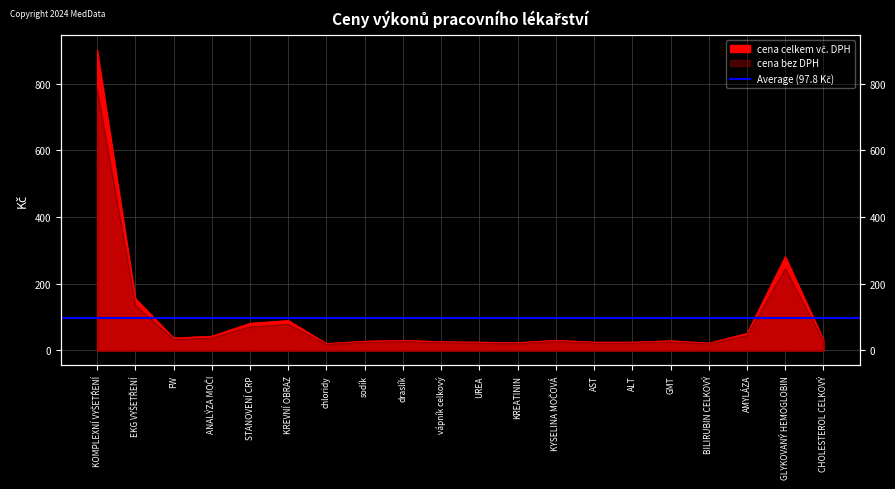

What is the minimum value for cena celkem vč. DPH?

20.7